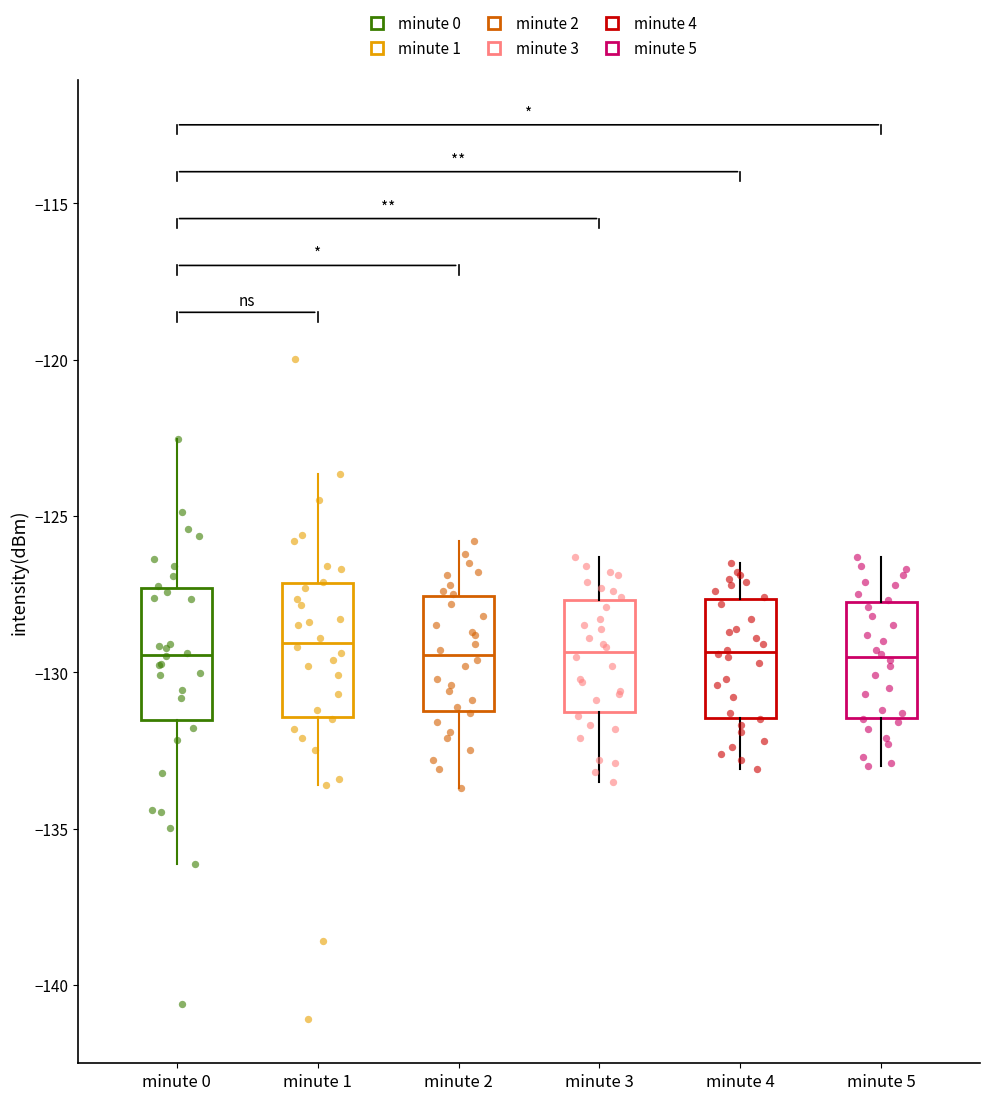

Reading left to right, transcribe this box plot: for each box, give where its median line is, the range the box spans, and where its two whiskers end, as read against the y-axis. The values are not printed on the chart, so give them approximately, as read against the axis.

minute 0: median -129.5, box -131.5 to -127.5, whiskers -136.0 to -122.5
minute 1: median -129.0, box -131.5 to -127.0, whiskers -133.5 to -123.5
minute 2: median -129.5, box -131.0 to -127.5, whiskers -133.5 to -126.0
minute 3: median -129.5, box -131.5 to -127.5, whiskers -133.5 to -126.5
minute 4: median -129.5, box -131.5 to -127.5, whiskers -133.0 to -126.5
minute 5: median -129.5, box -131.5 to -127.5, whiskers -133.0 to -126.5